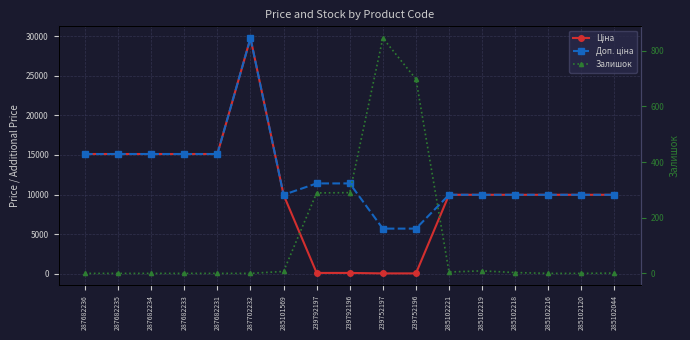

Reading left to right, list all the values displayed in this chart.

Ціна: 287682236=15120.0	287682235=15120.0	287682234=15120.0	287682233=15120.0	287682231=15120.0	287702232=29747.2	285101569=9975.0	239792197=114.1	239792196=114.1	239752197=57.0	239752196=57.0	285102221=9975.0	285102219=9975.0	285102218=9975.0	285102216=9975.0	285102120=9975.0	285102044=9975.0
Доп. ціна: 287682236=15120.0	287682235=15120.0	287682234=15120.0	287682233=15120.0	287682231=15120.0	287702232=29747.2	285101569=9975.0	239792197=11410.0	239792196=11410.0	239752197=5705.0	239752196=5705.0	285102221=9975.0	285102219=9975.0	285102218=9975.0	285102216=9975.0	285102120=9975.0	285102044=9975.0
Залишок: 287682236=0.0	287682235=0.0	287682234=0.0	287682233=0.0	287682231=0.0	287702232=0.0	285101569=7.0	239792197=289.0	239792196=290.0	239752197=845.0	239752196=698.0	285102221=5.0	285102219=9.0	285102218=3.0	285102216=0.0	285102120=0.0	285102044=1.0